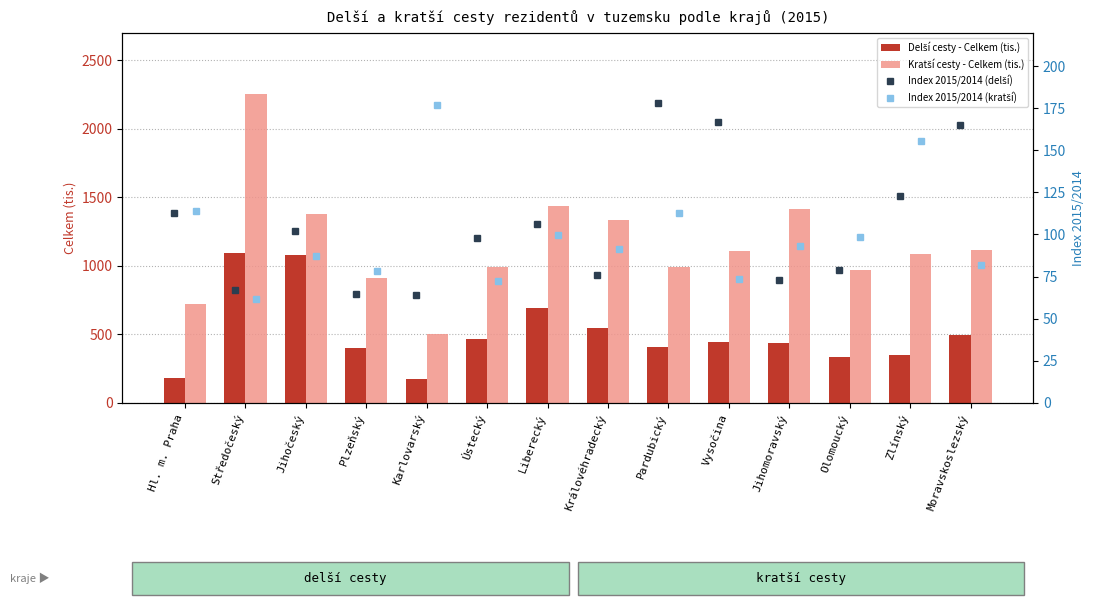

What is the approximate value of Index 2015/2014 (delší) at Jihočeský?

102.2